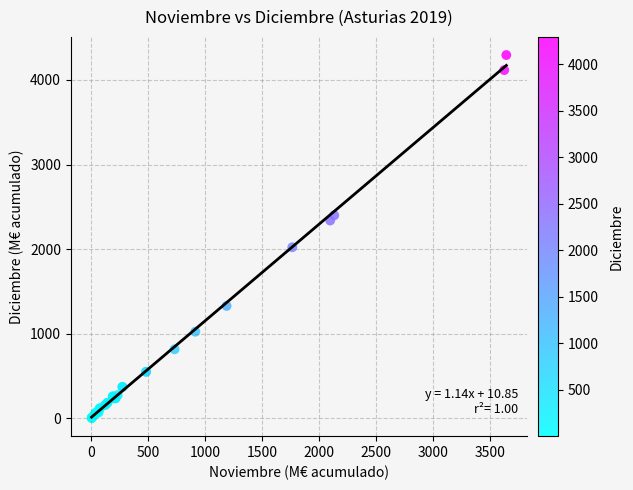

What Y value in the scatter plot is closest to 2148?

2021